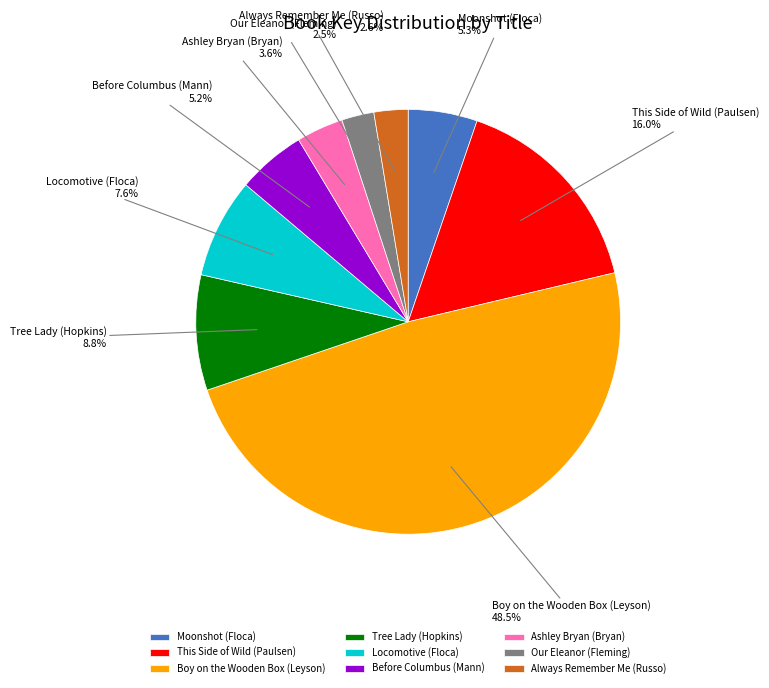

Between Our Eleanor (Fleming) and Ashley Bryan (Bryan), which is larger?

Ashley Bryan (Bryan)